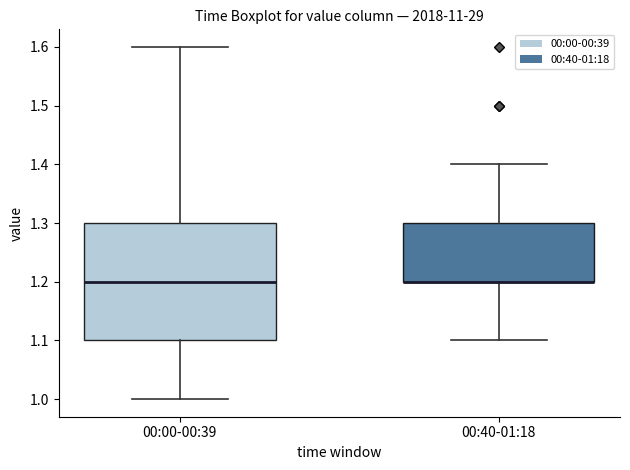

Reading left to right, transcribe this box plot: for each box, give where its median line is, the range the box spans, and where its two whiskers end, as read against the y-axis. The values are not printed on the chart, so give them approximately, as read against the axis.

00:00-00:39: median 1.2, box 1.1 to 1.3, whiskers 1.0 to 1.6
00:40-01:18: median 1.2 (drawn on the box's lower edge), box 1.2 to 1.3, whiskers 1.1 to 1.4